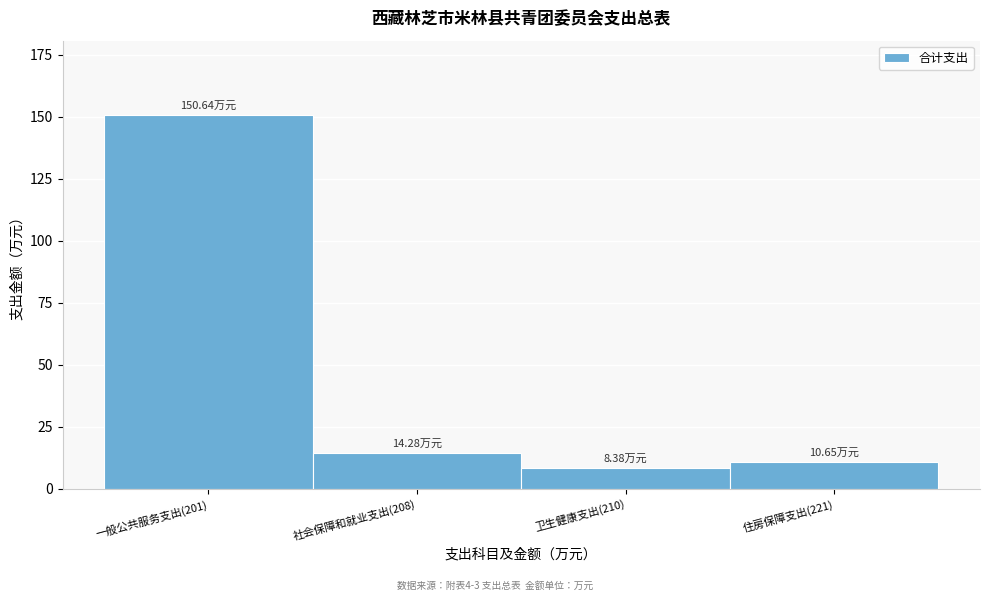

What is the difference between the values at 一般公共服务支出(201) and 卫生健康支出(210)?

142.3